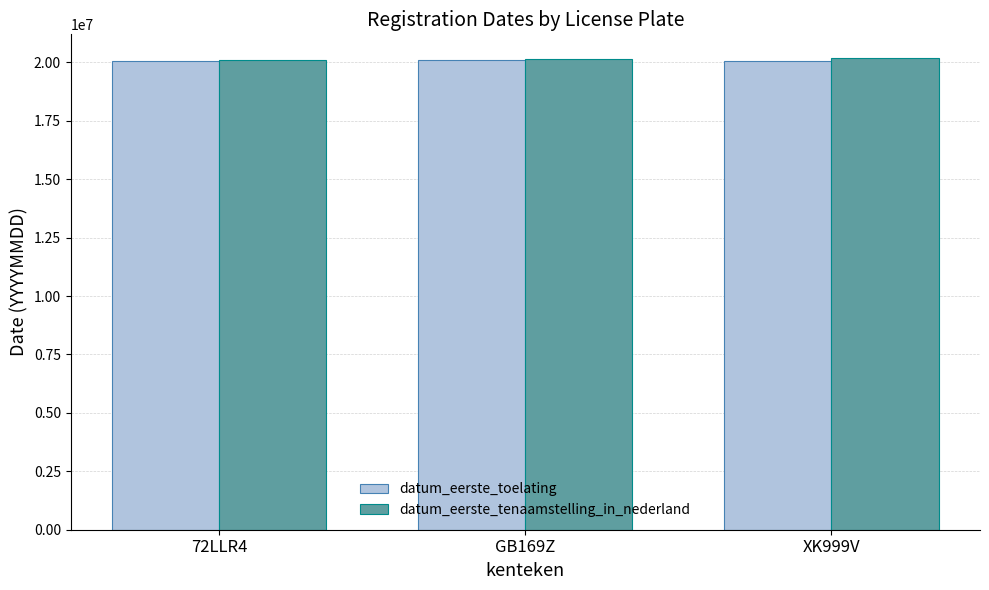

Where does the datum_eerste_toelating series first go above 20040512?

GB169Z